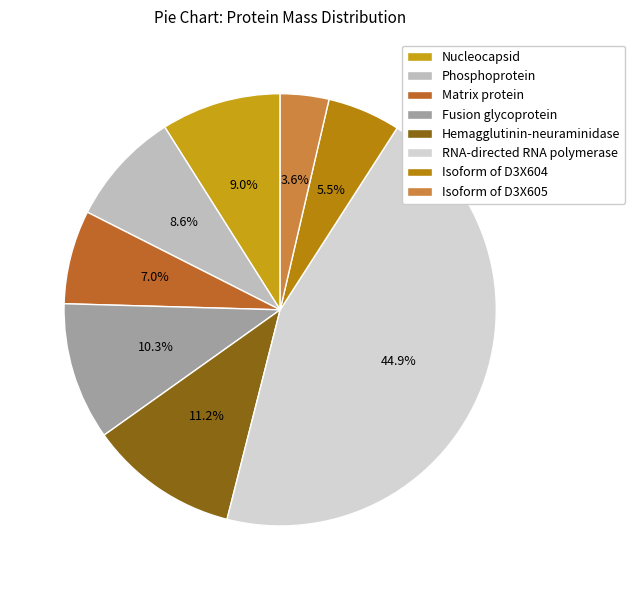

True or false: Hemagglutinin-neuraminidase accounts for 23% of the total.

False